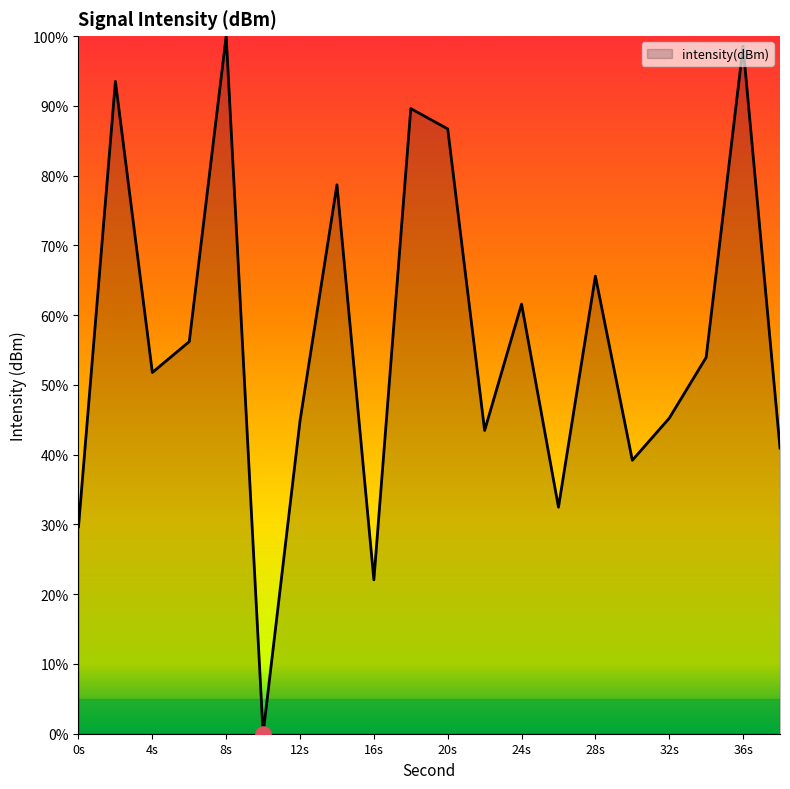

What is the maximum value shown in the chart?

100.0